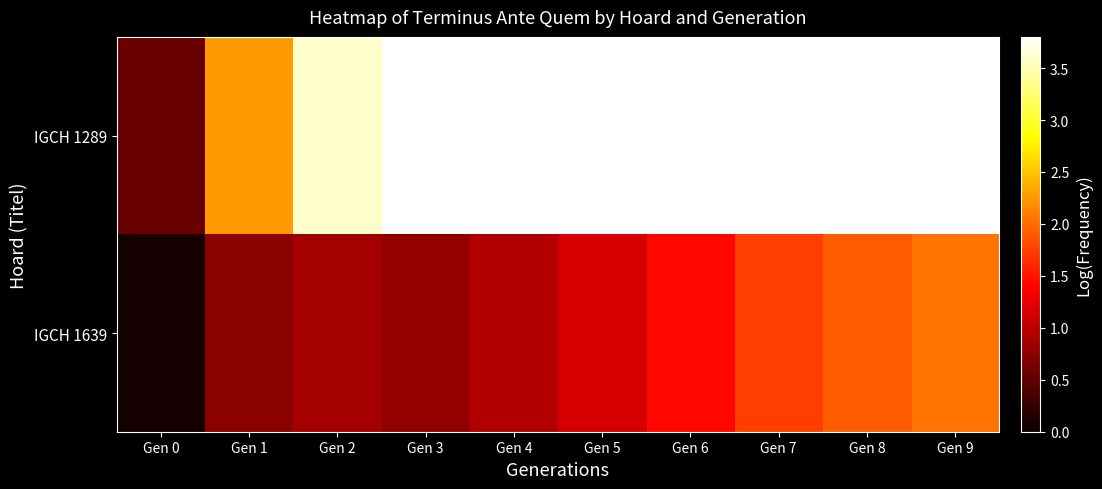

Rank the series by their average value, from lowest to highest.

IGCH 1639, IGCH 1289